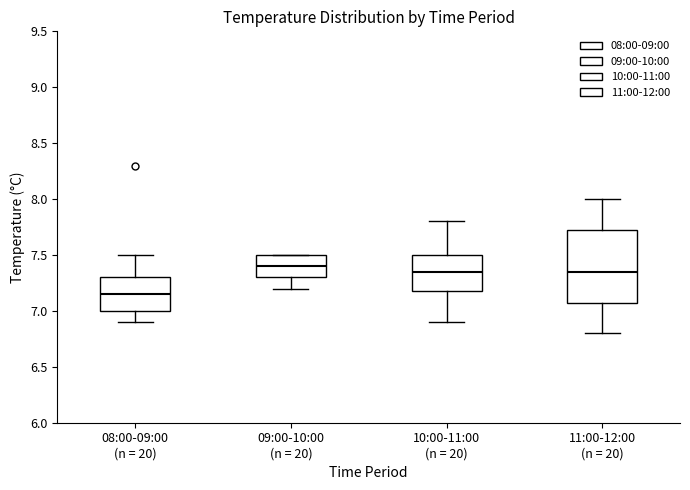

Where does the median line of the box for 10:00-11:00 (n = 20) sit on the y-axis? The values are not printed on the chart, so give them approximately, as read against the axis.

7.35